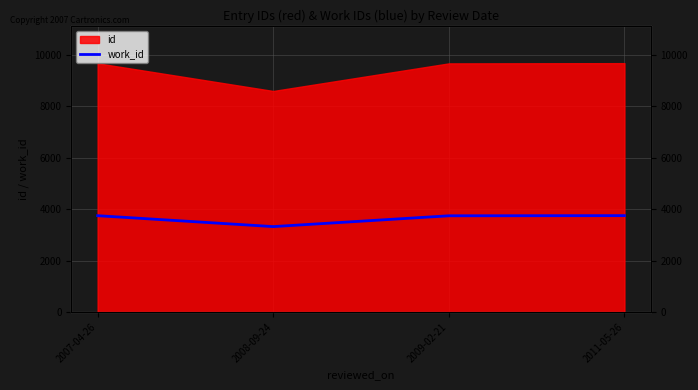

How many lines are shown in the chart?

1